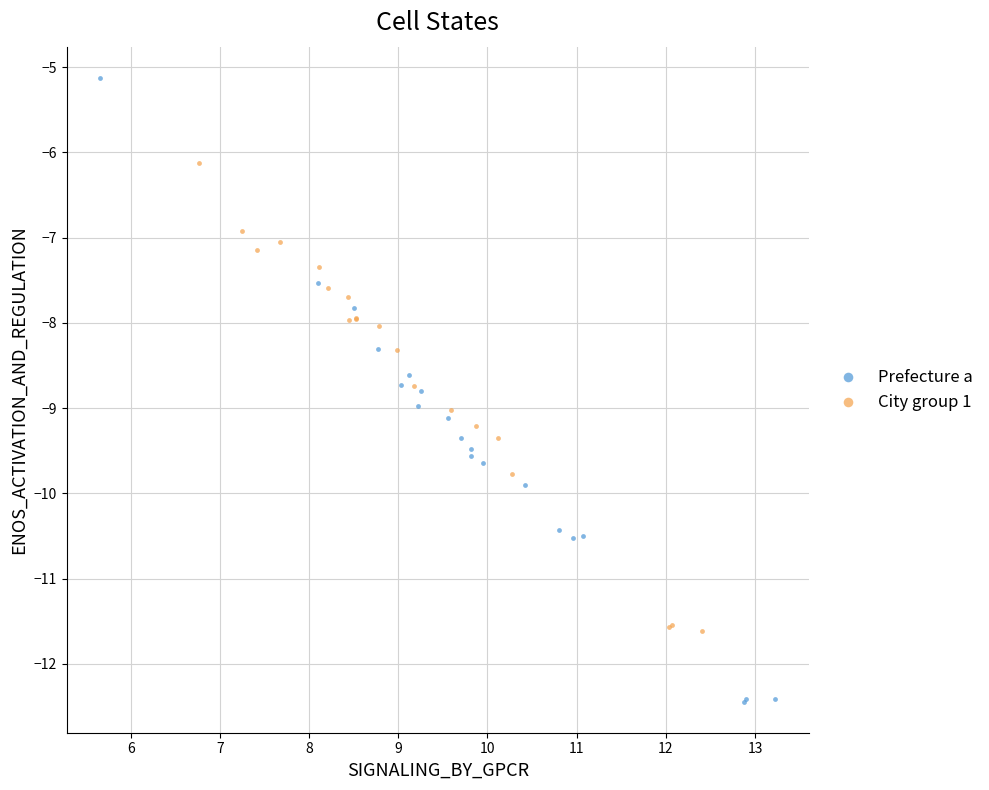

Which series contains the highest Y value?

Prefecture a